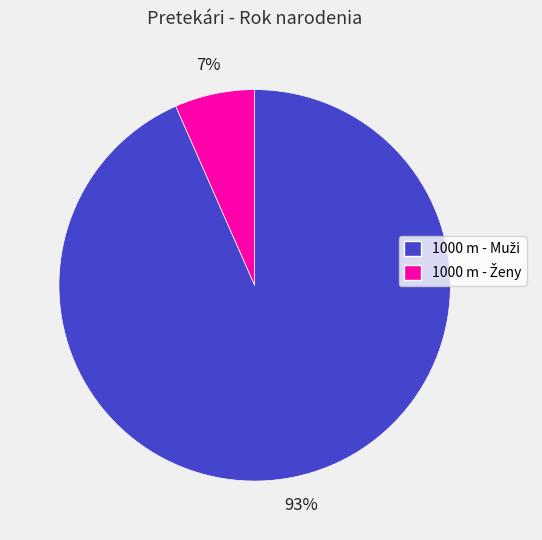

To the nearest percent, what is the average slice percentage?

50%